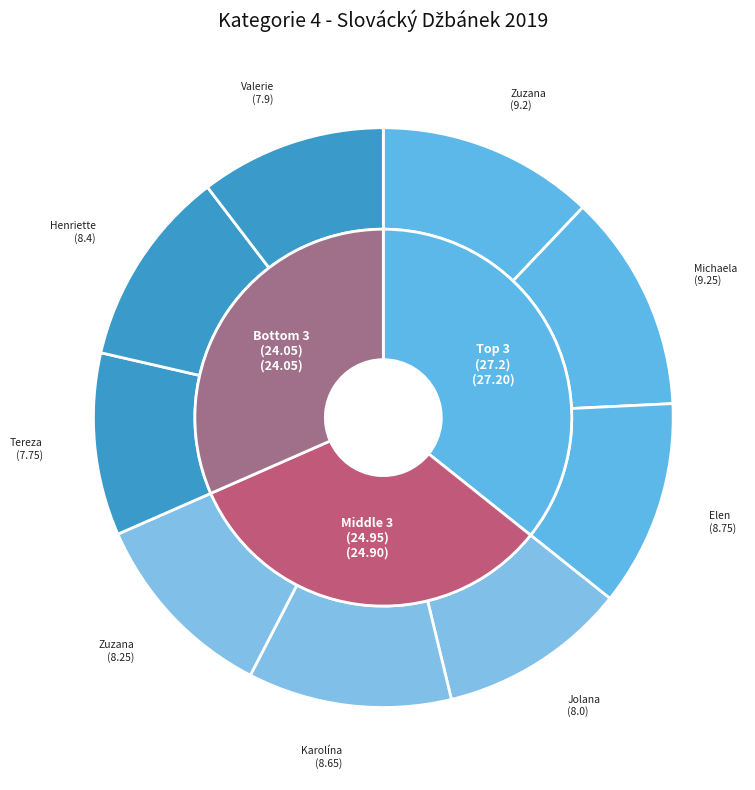

How many segments does this pie chart have?

9